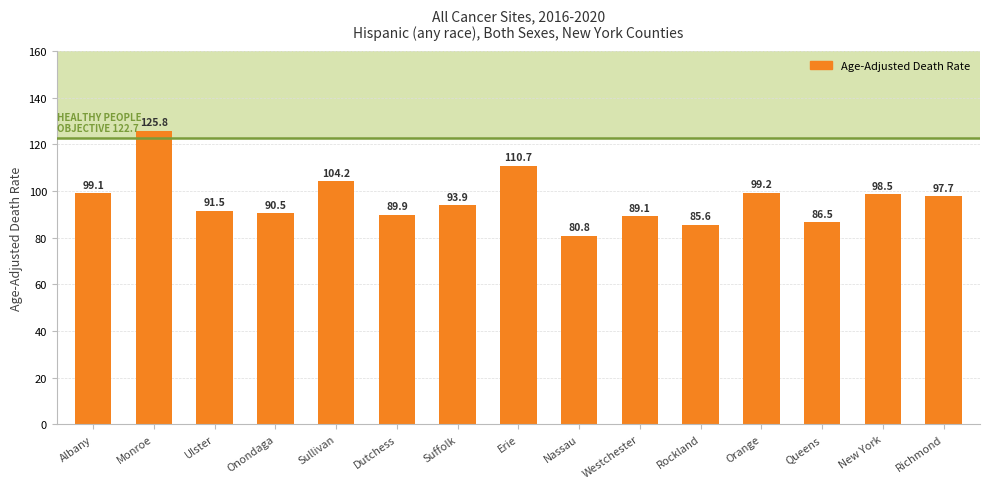

List the labels in order of value, smallest first.

Nassau, Rockland, Queens, Westchester, Dutchess, Onondaga, Ulster, Suffolk, Richmond, New York, Albany, Orange, Sullivan, Erie, Monroe